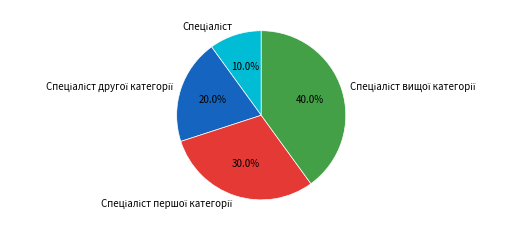

Is there a majority slice in this chart?

No